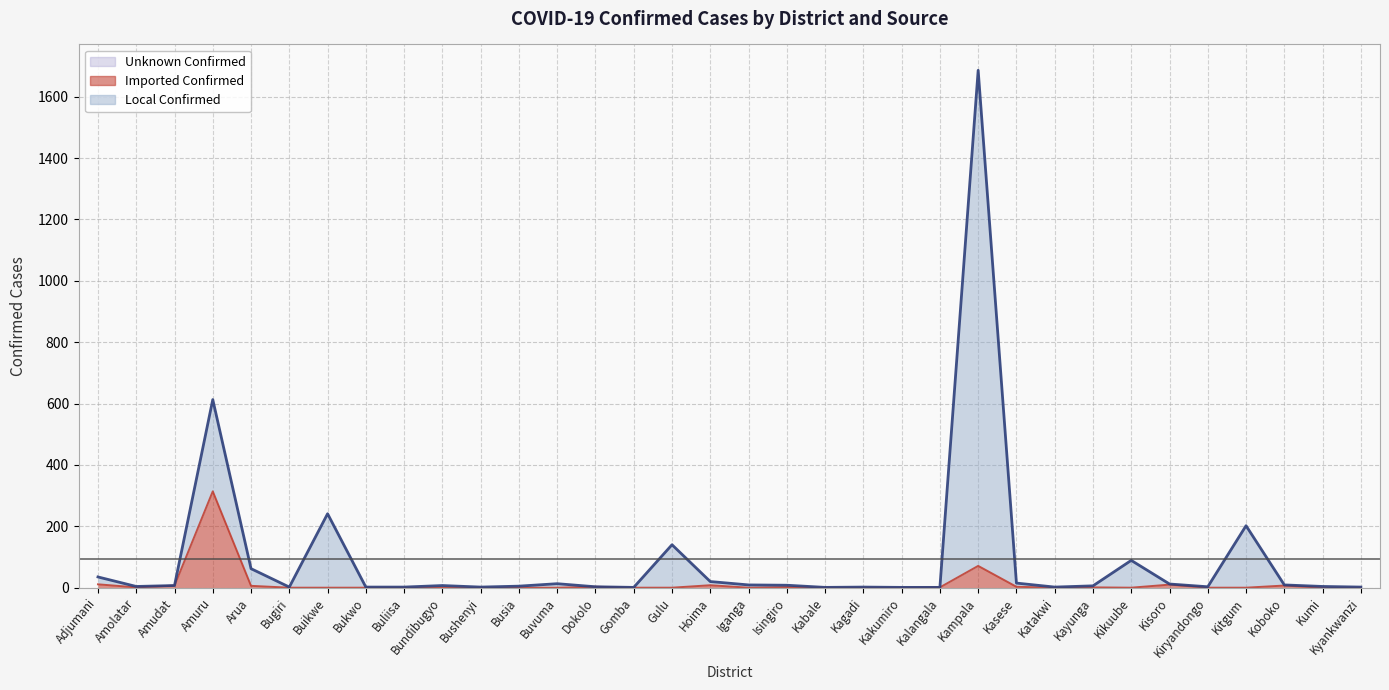

Reading left to right, what are all the values shown in this chart?

Imported Confirmed: Adjumani=11	Amolatar=1	Amudat=7	Amuru=314	Arua=6	Bugiri=0	Buikwe=0	Bukwo=0	Buliisa=0	Bundibugyo=0	Bushenyi=0	Busia=0	Buvuma=0	Dokolo=3	Gomba=0	Gulu=0	Hoima=8	Iganga=0	Isingiro=2	Kabale=0	Kagadi=0	Kakumiro=0	Kalangala=1	Kampala=71	Kasese=3	Katakwi=0	Kayunga=1	Kikuube=0	Kisoro=10	Kiryandongo=0	Kitgum=0	Koboko=7	Kumi=0	Kyankwanzi=0
Local Confirmed: Adjumani=35	Amolatar=4	Amudat=7	Amuru=613	Arua=62	Bugiri=2	Buikwe=241	Bukwo=2	Buliisa=2	Bundibugyo=7	Bushenyi=2	Busia=5	Buvuma=13	Dokolo=3	Gomba=1	Gulu=140	Hoima=20	Iganga=9	Isingiro=8	Kabale=1	Kagadi=2	Kakumiro=1	Kalangala=1	Kampala=1686	Kasese=15	Katakwi=2	Kayunga=6	Kikuube=89	Kisoro=12	Kiryandongo=3	Kitgum=202	Koboko=9	Kumi=4	Kyankwanzi=2